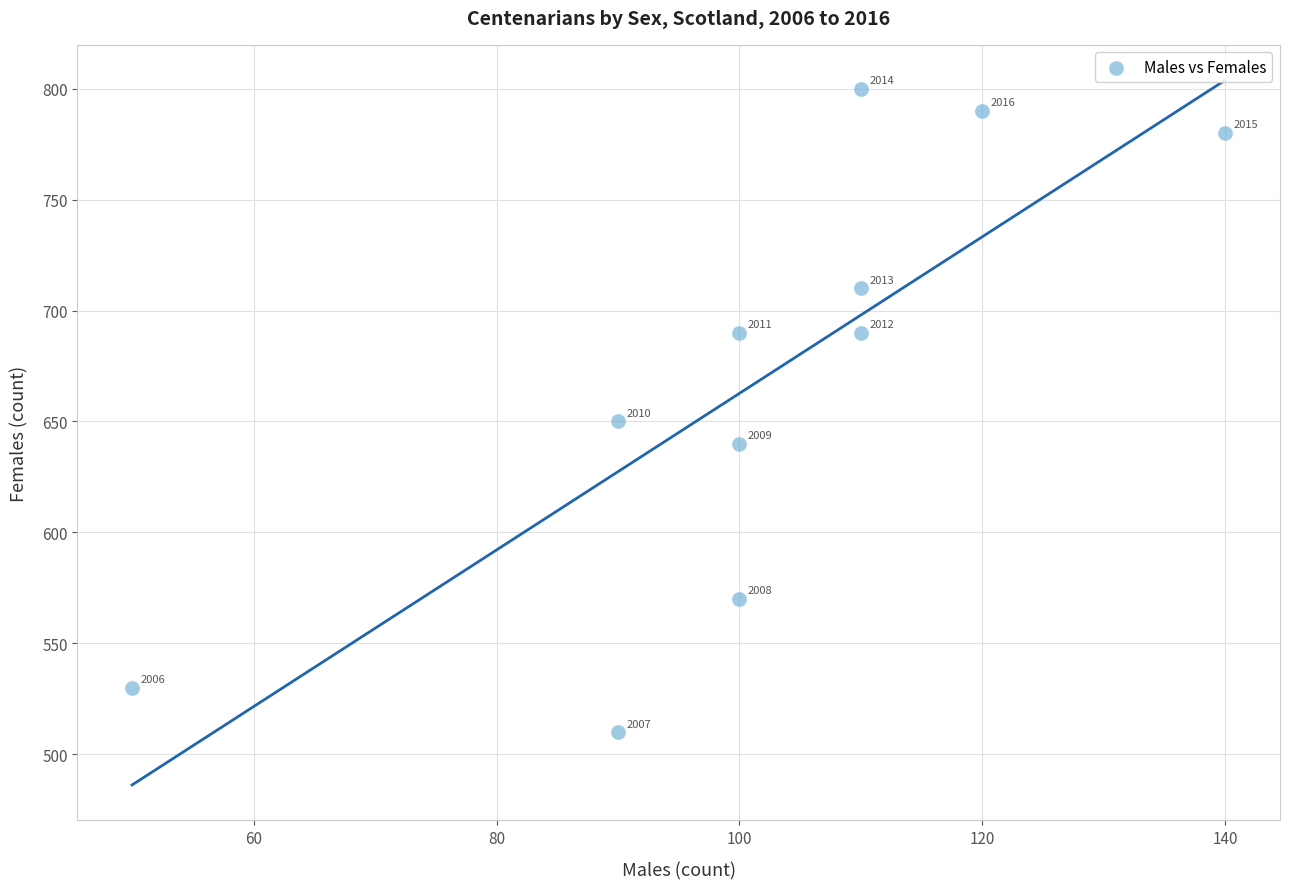

What Y value in the scatter plot is closest to 655?

650